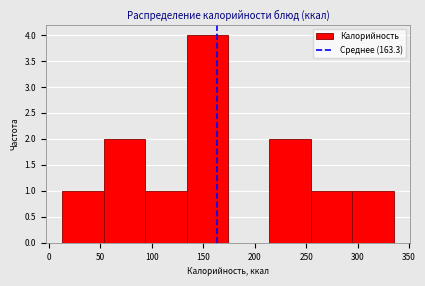

How tall is the bar that spans 95 to 135 on the x-axis? Neither the bar edges nor the heights are printed on the chart, so give them approximately, as read against the axes.

1